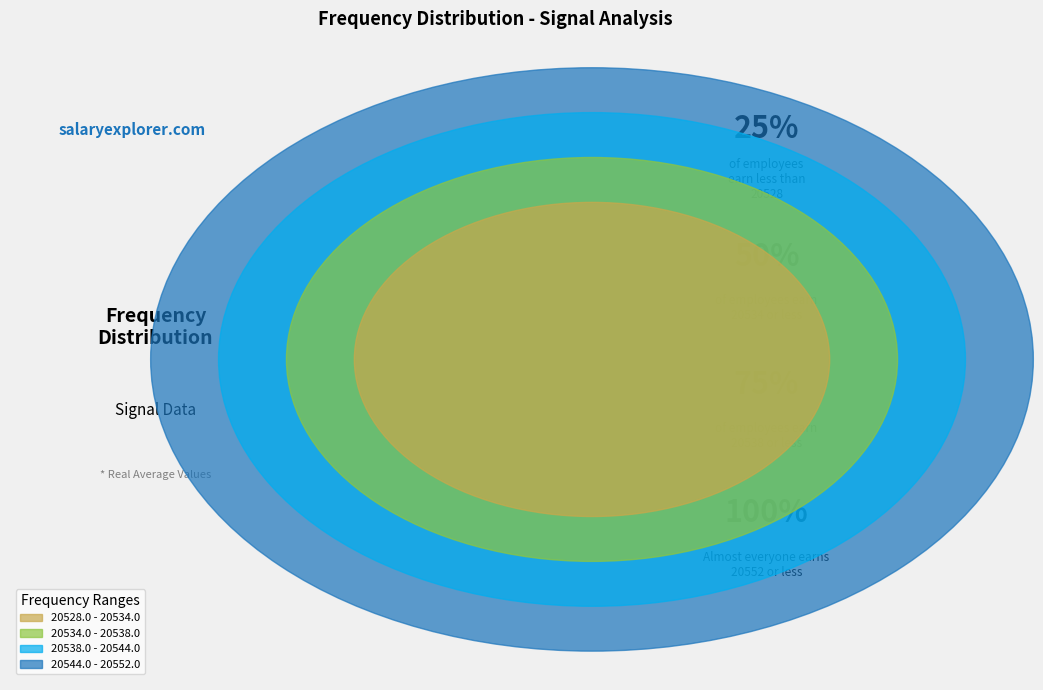

Count the number of slices in the pie.

4